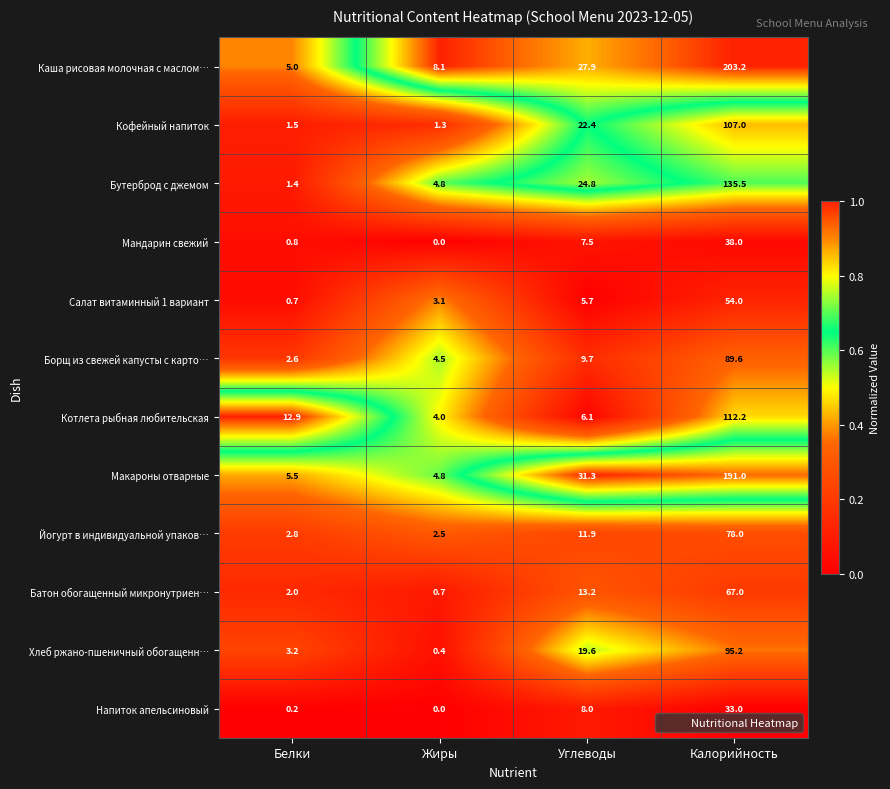

The Салат витаминный 1 вариант series shows 54.0 at Калорийность. True or false?

True